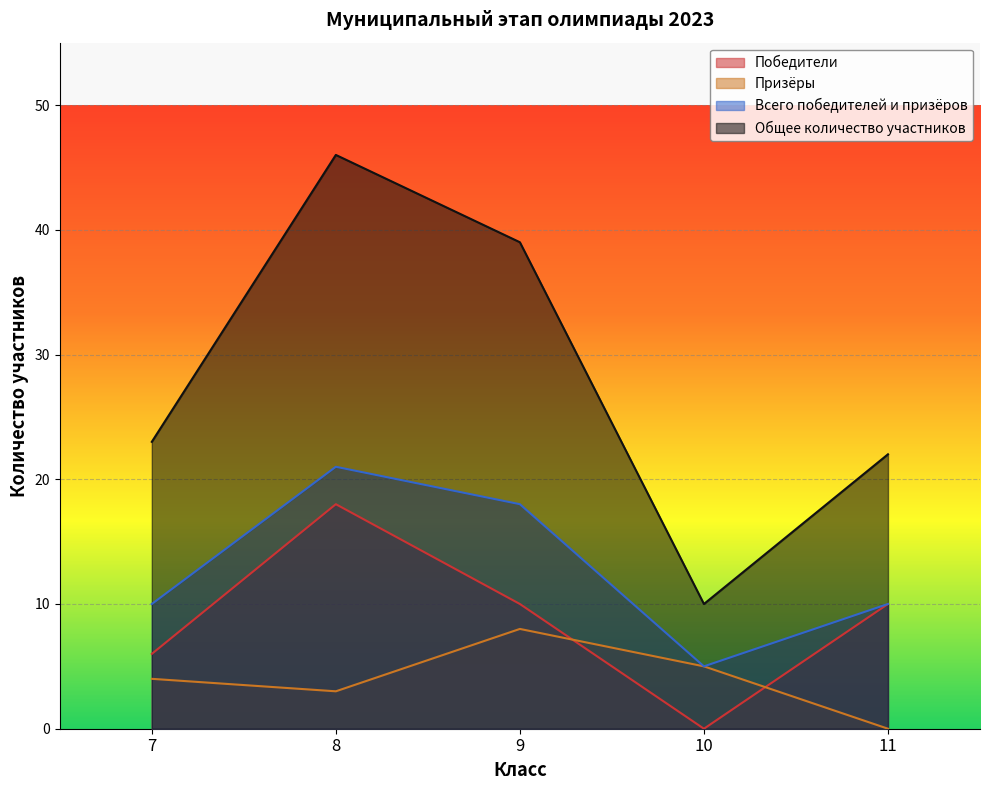

What is the value of the Всего победителей и призёров point at the 2nd from the left?

21